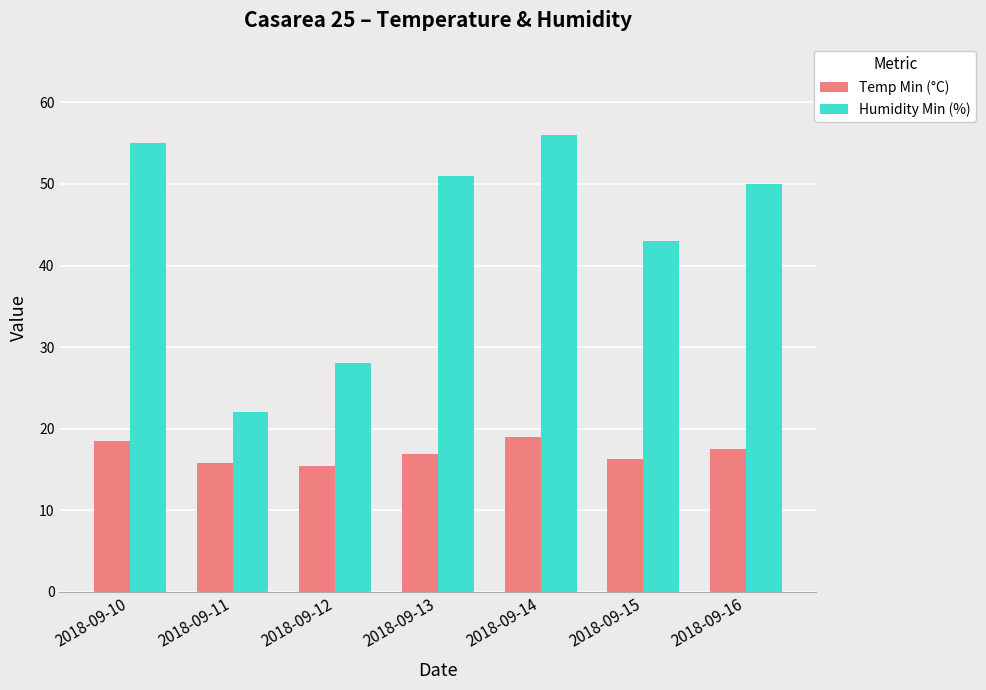

Reading right to left, what are all the values shown in this chart?

Temp Min (°C): 17.5	16.3	19.0	16.9	15.4	15.8	18.5
Humidity Min (%): 50.0	43.0	56.0	51.0	28.0	22.0	55.0